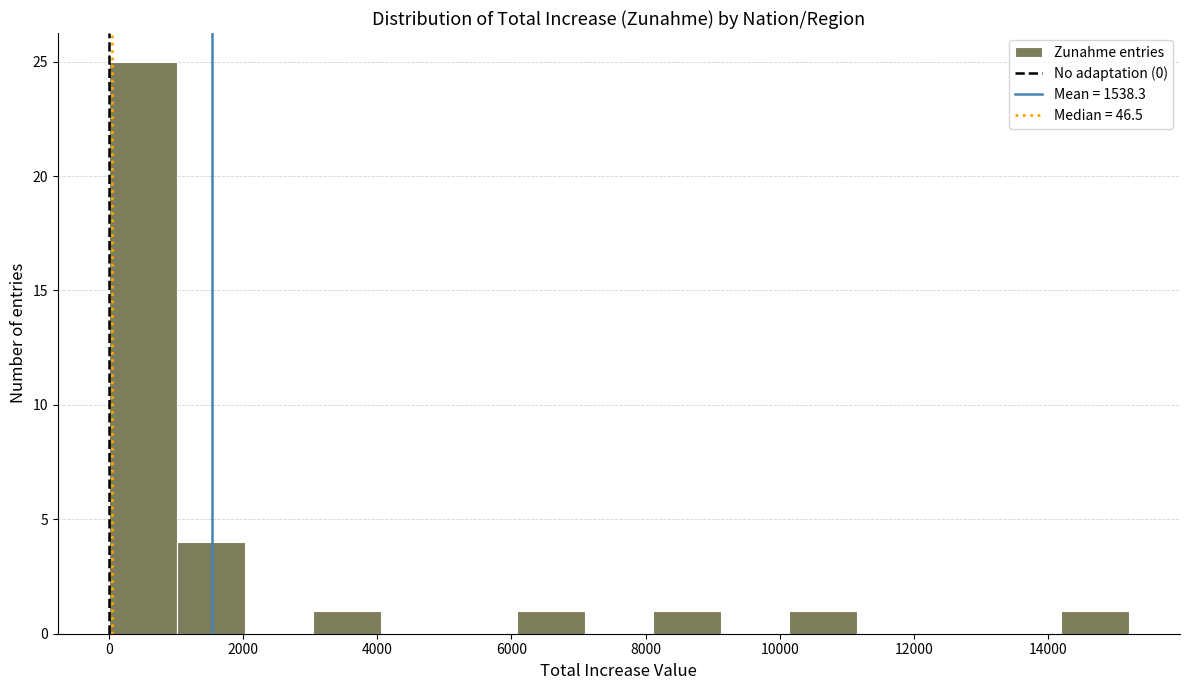

Reading left to right, list every bar in this chart as the range it spans on the x-axis followed by its height. Neither the bar edges nor the heights are printed on the chart, so give them approximately, as read against the axes.

0 to 1000: 25
1000 to 2000: 4
2000 to 3000: 0
3000 to 4000: 1
4000 to 5000: 0
5000 to 6000: 0
6000 to 7000: 1
7000 to 8200: 0
8200 to 9200: 1
9200 to 10200: 0
10200 to 11200: 1
11200 to 12200: 0
12200 to 13200: 0
13200 to 14200: 0
14200 to 15200: 1